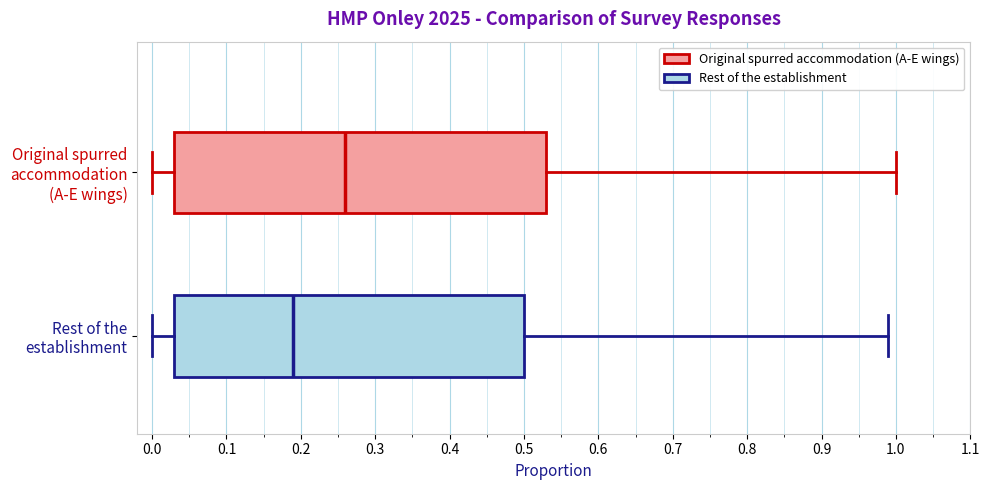

Reading bottom to top, read every box against the x-axis: the position of its median line, the range the box covers, and the ends of its whiskers. The values are not printed on the chart, so give them approximately, as read against the axis.

Rest of the establishment: median 0.19, box 0.03 to 0.50, whiskers 0.00 to 0.99
Original spurred accommodation (A-E wings): median 0.26, box 0.03 to 0.53, whiskers 0.00 to 1.00